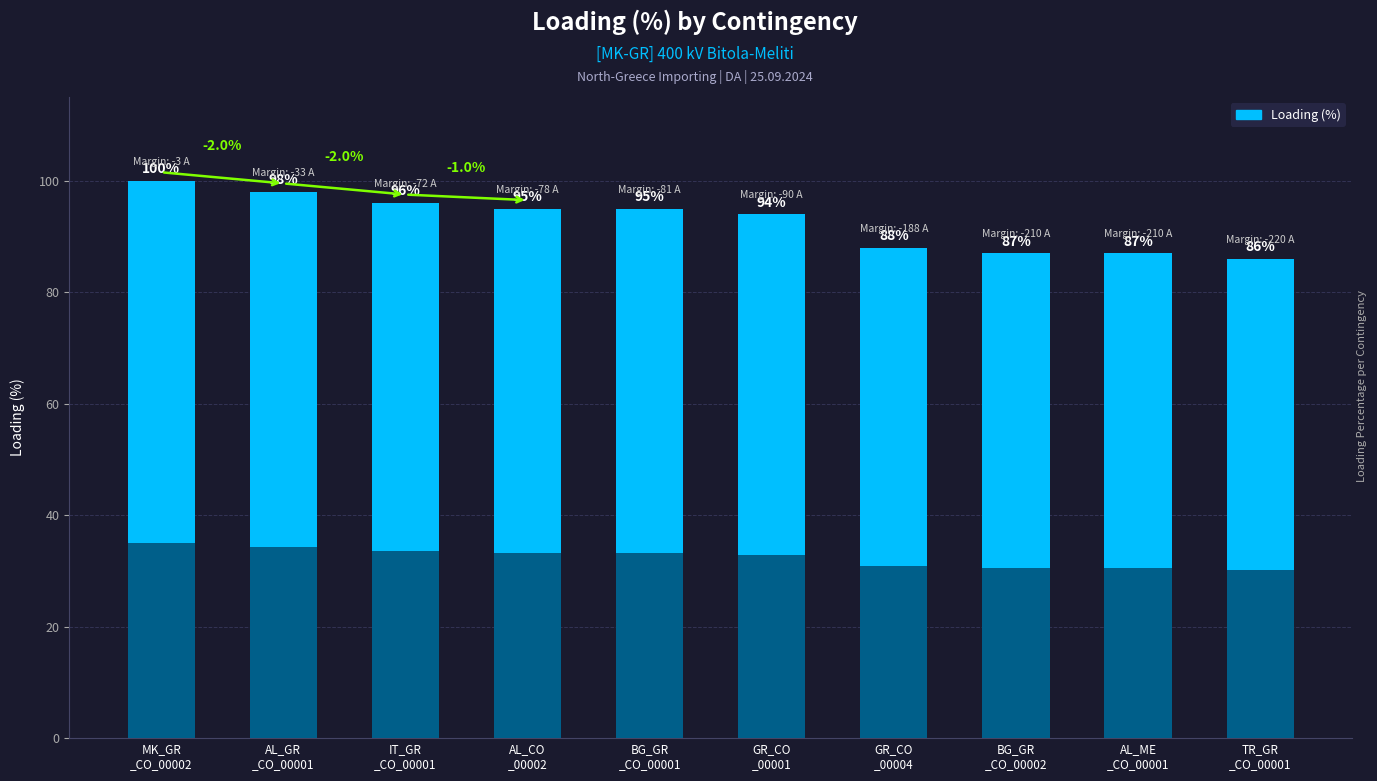

Which category has the highest value across all series?

MK_GR
_CO_00002